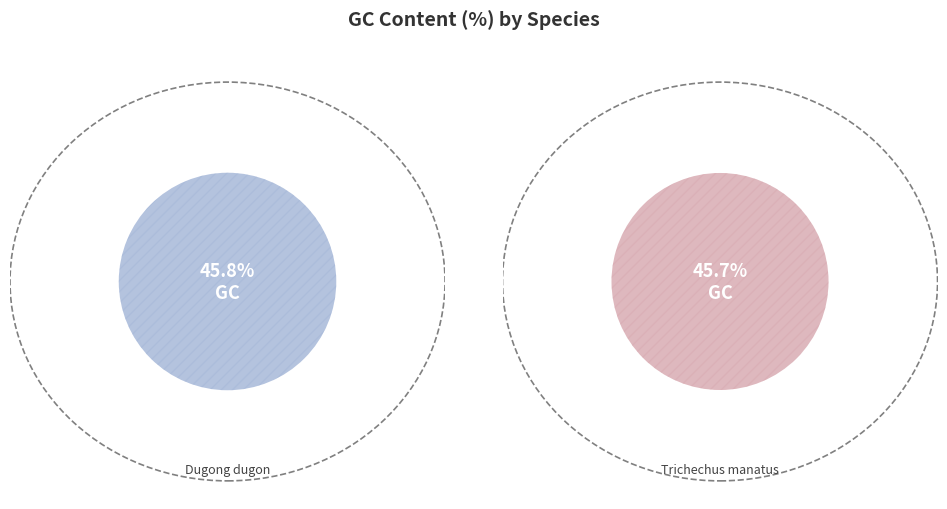

Which category has the smallest portion of the pie?

Trichechus manatus